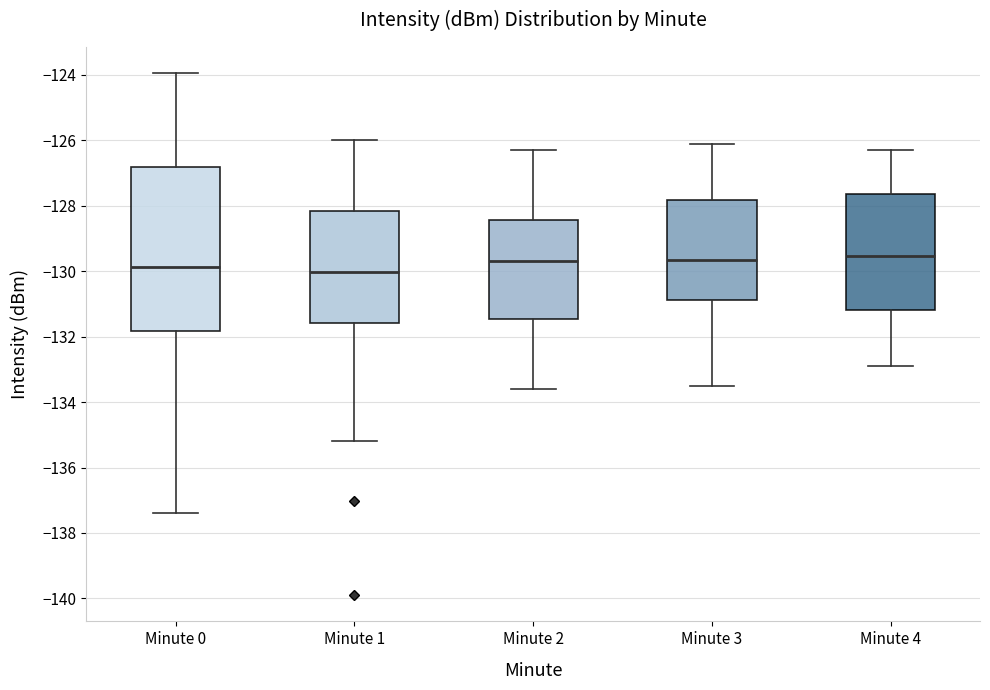

Reading left to right, transcribe this box plot: for each box, give where its median line is, the range the box spans, and where its two whiskers end, as read against the y-axis. The values are not printed on the chart, so give them approximately, as read against the axis.

Minute 0: median -129.8, box -131.8 to -126.8, whiskers -137.4 to -124.0
Minute 1: median -130.0, box -131.6 to -128.2, whiskers -135.2 to -126.0
Minute 2: median -129.6, box -131.4 to -128.4, whiskers -133.6 to -126.2
Minute 3: median -129.6, box -130.8 to -127.8, whiskers -133.4 to -126.0
Minute 4: median -129.6, box -131.2 to -127.6, whiskers -132.8 to -126.2